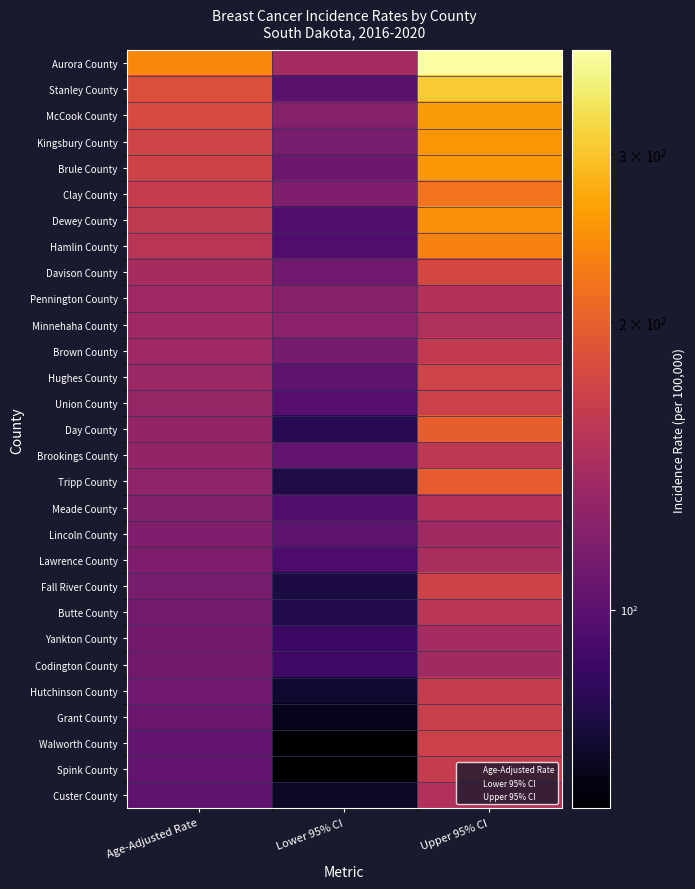

Rank the categories by Clay County value from highest to lowest.

Upper 95% CI, Age-Adjusted Rate, Lower 95% CI